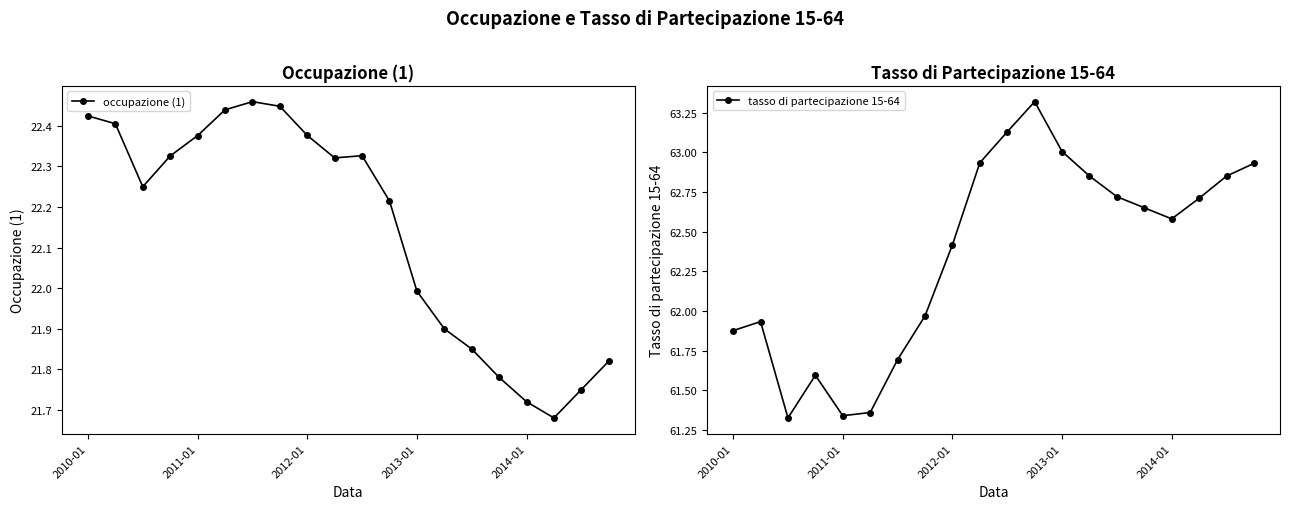

At which category is the sum across all series the highest?

11